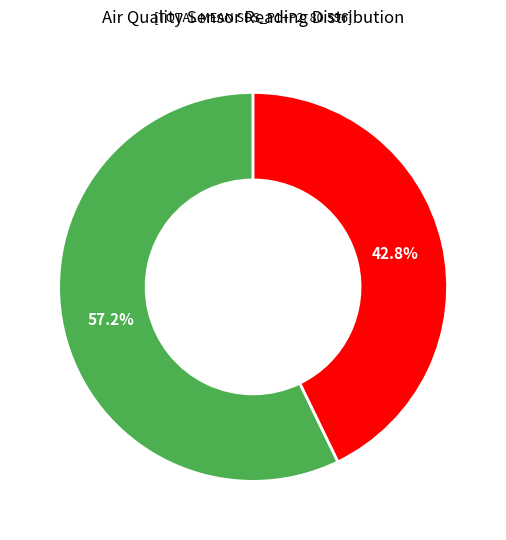

Does any single category account for the majority?

Yes